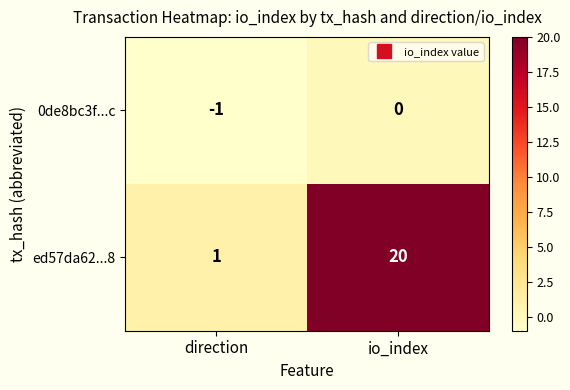

Reading left to right, what are all the values shown in this chart?

0de8bc3f...c: direction=-1	io_index=0
ed57da62...8: direction=1	io_index=20